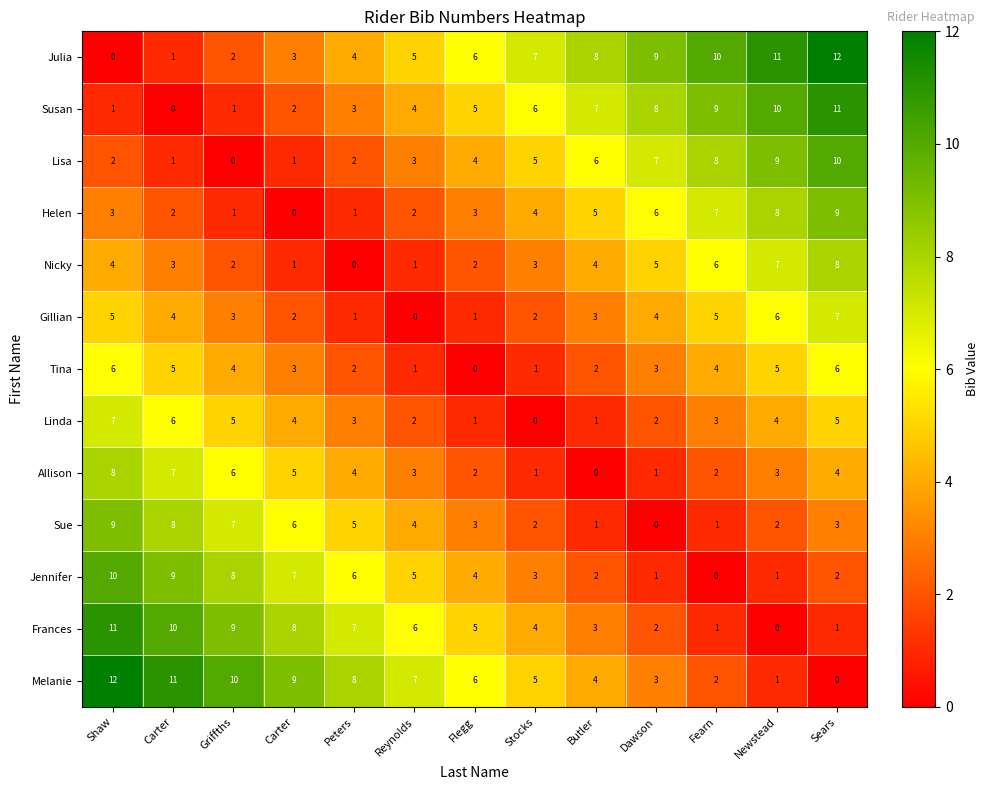

How many data points in Melanie are less than 6?

6